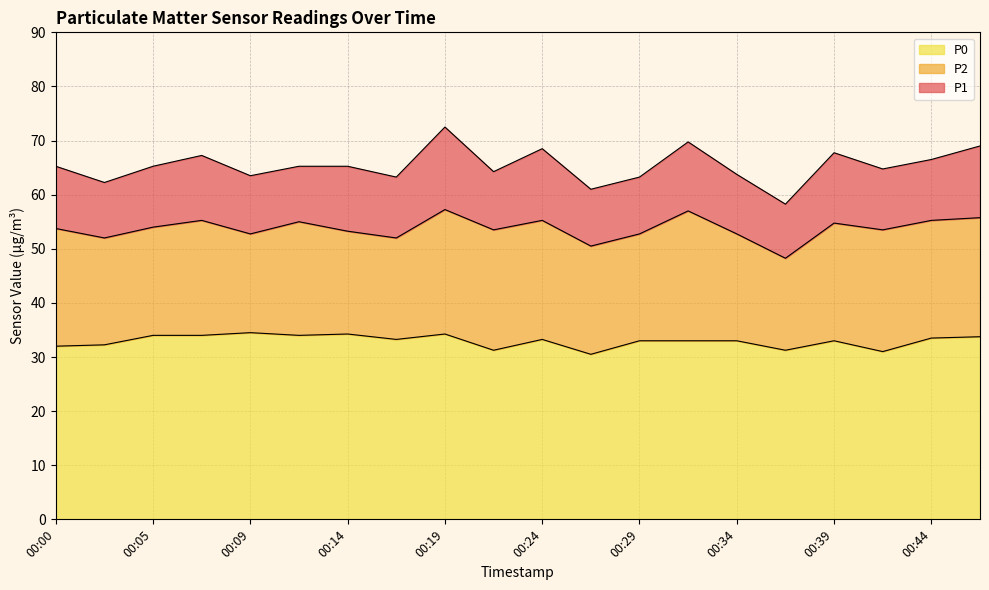

Is it true that P2 equals 23.1 at 00:36?

False